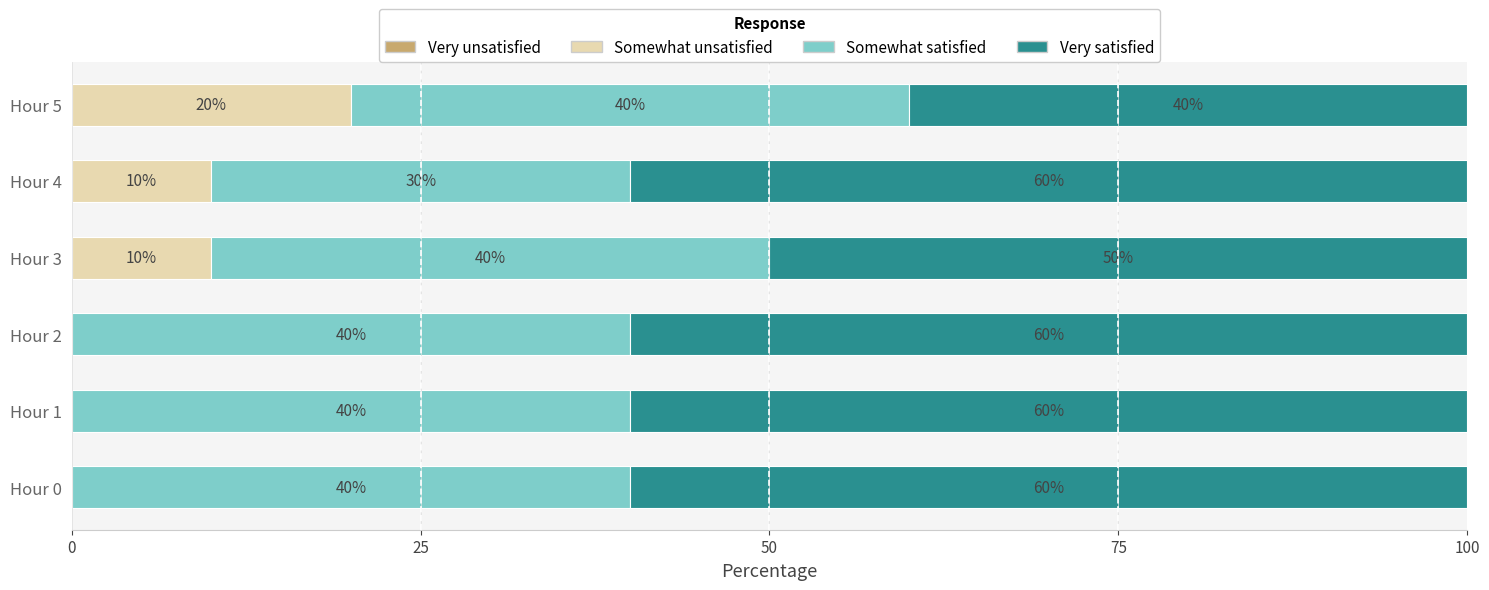

What is the sum of all Somewhat unsatisfied values?

40